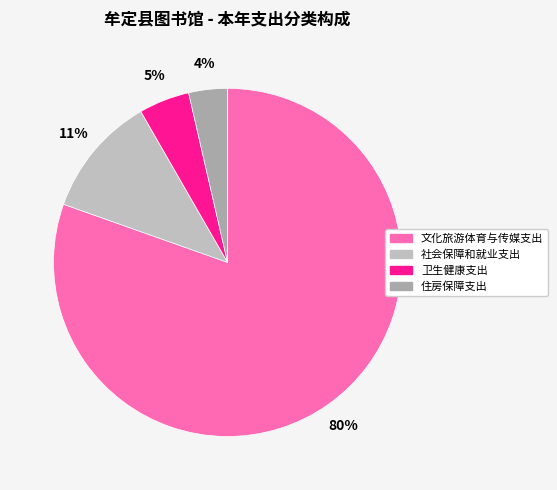

How many slices are in this pie chart?

4